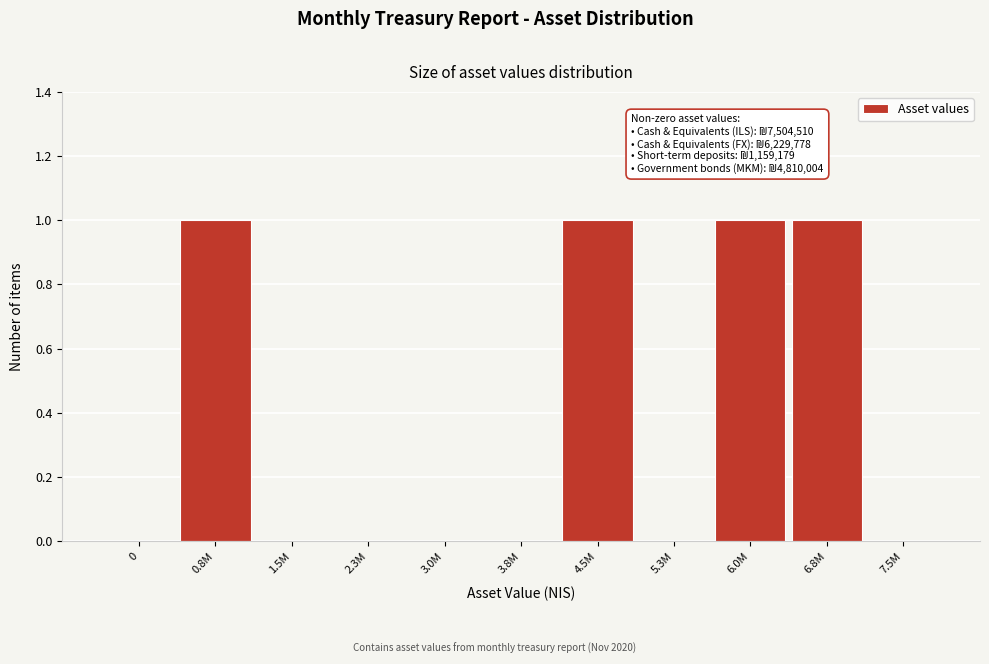

Reading right to left, what are all the values shown in this chart?

7.5M=0	6.8M=1	6.0M=1	5.3M=0	4.5M=1	3.8M=0	3.0M=0	2.3M=0	1.5M=0	0.8M=1	0=0